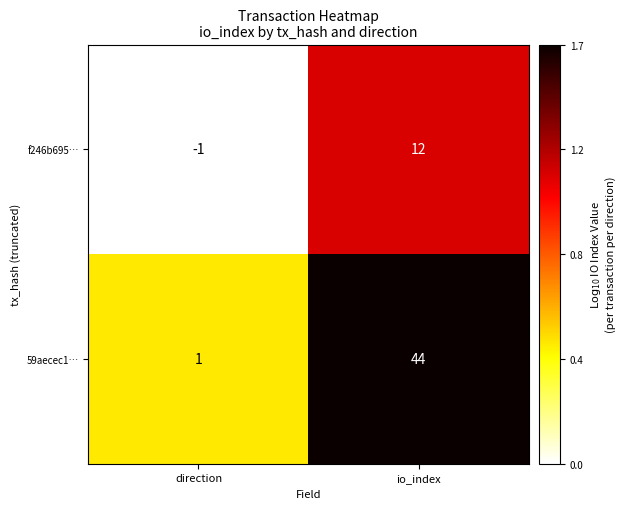

Rank the series by their average value, from lowest to highest.

f246b695…, 59aecec1…